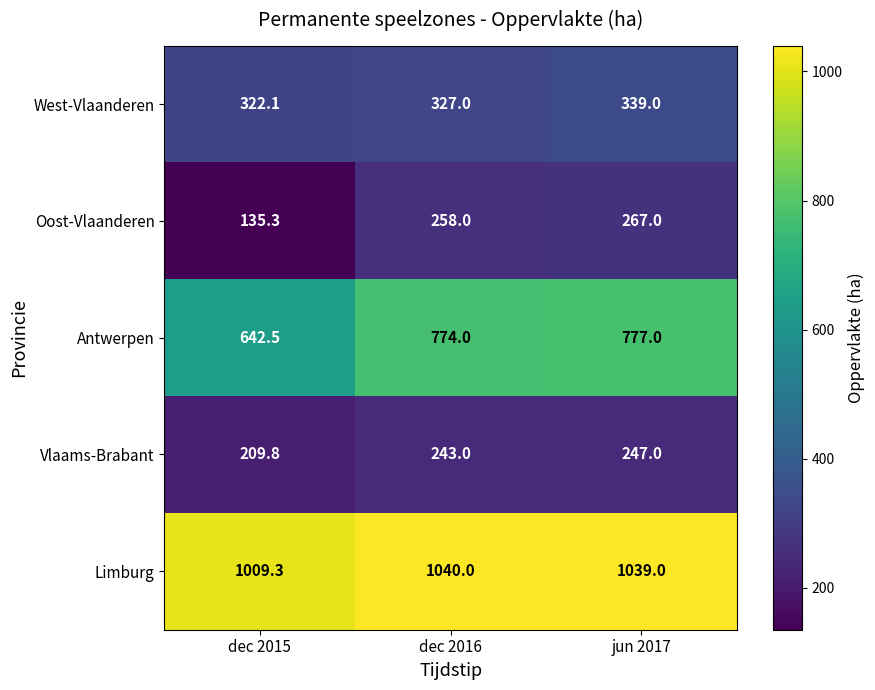

Between dec 2015 and jun 2017, which series saw the biggest shift?

Antwerpen